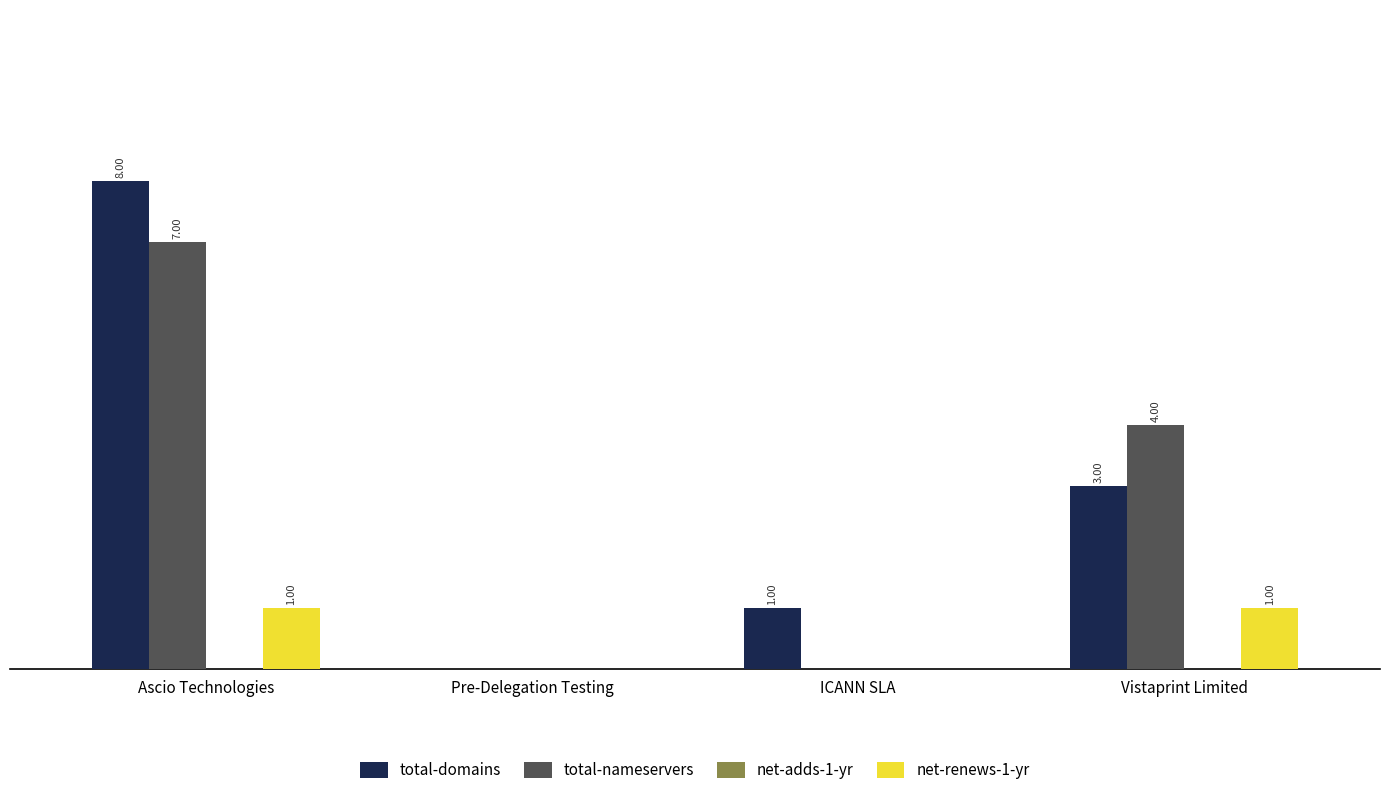

Where does the total-nameservers series first go above 4?

Ascio Technologies